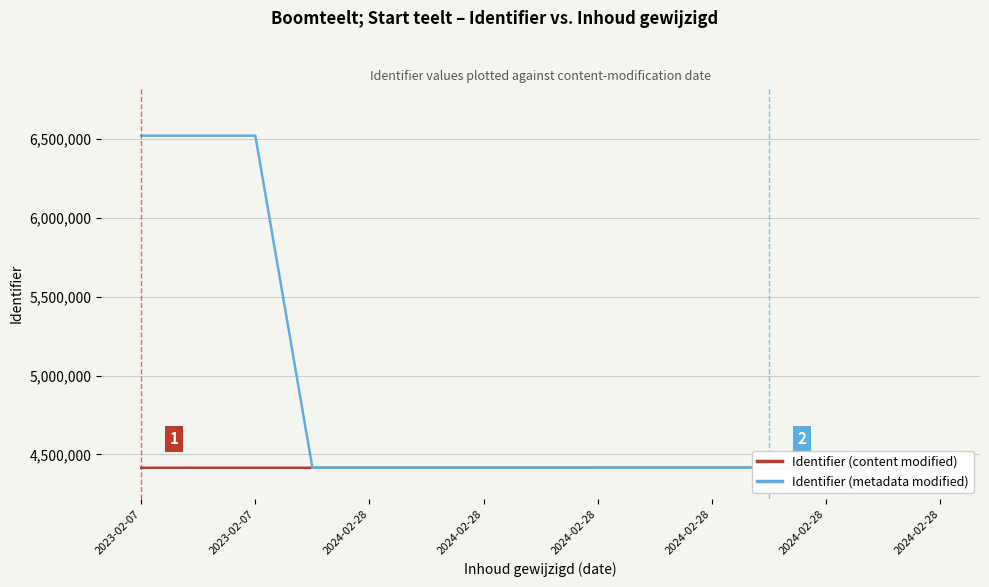

Rank the series by their average value, from lowest to highest.

Identifier (content modified), Identifier (metadata modified)